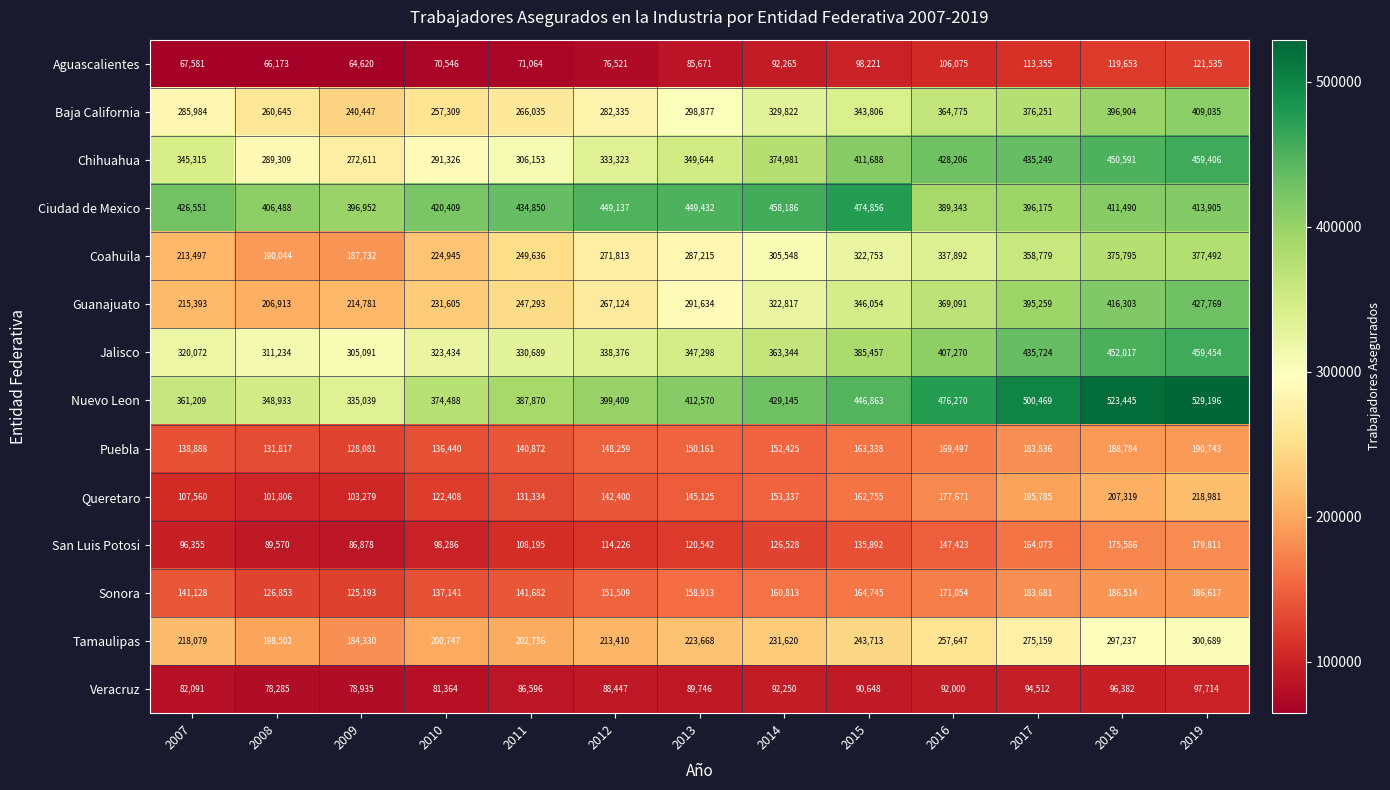

Which category has the lowest value across all series?

2009